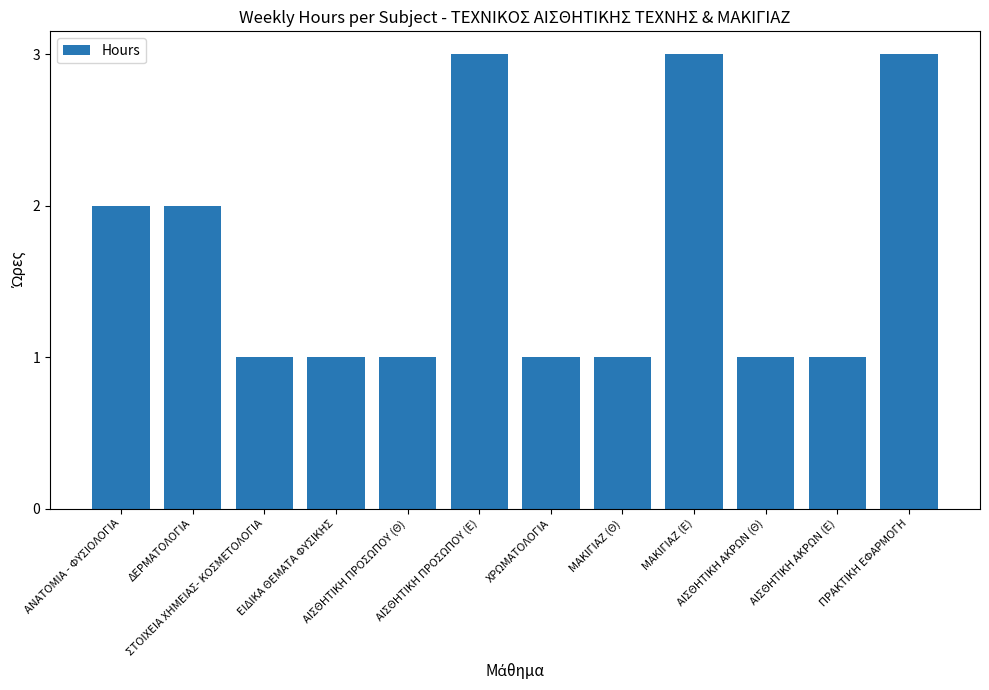

What is the value of the 7th bar from the left?

1